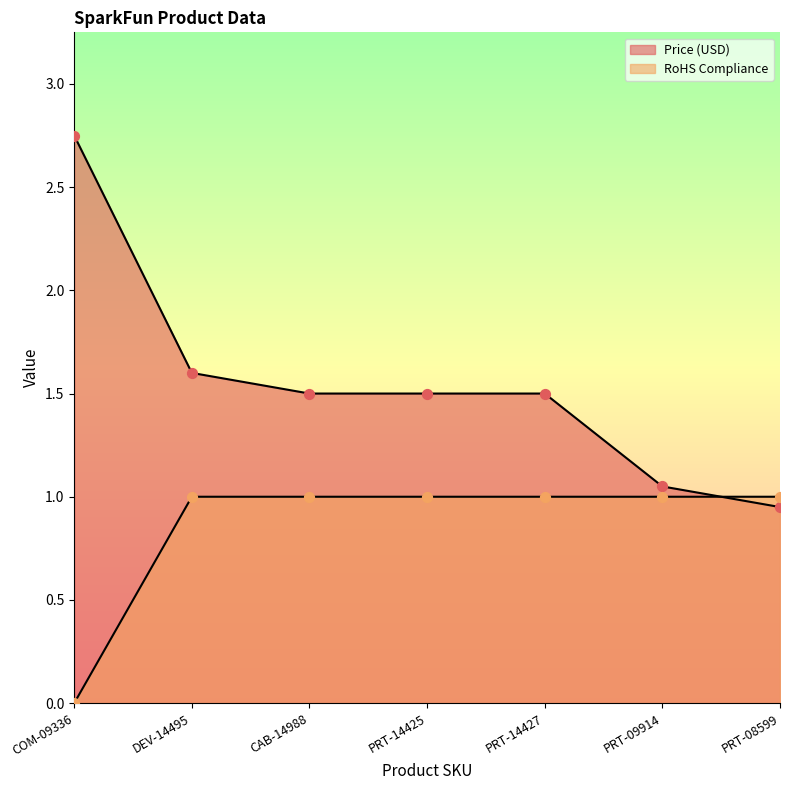

Which series contains the lowest Y value?

RoHS Compliance